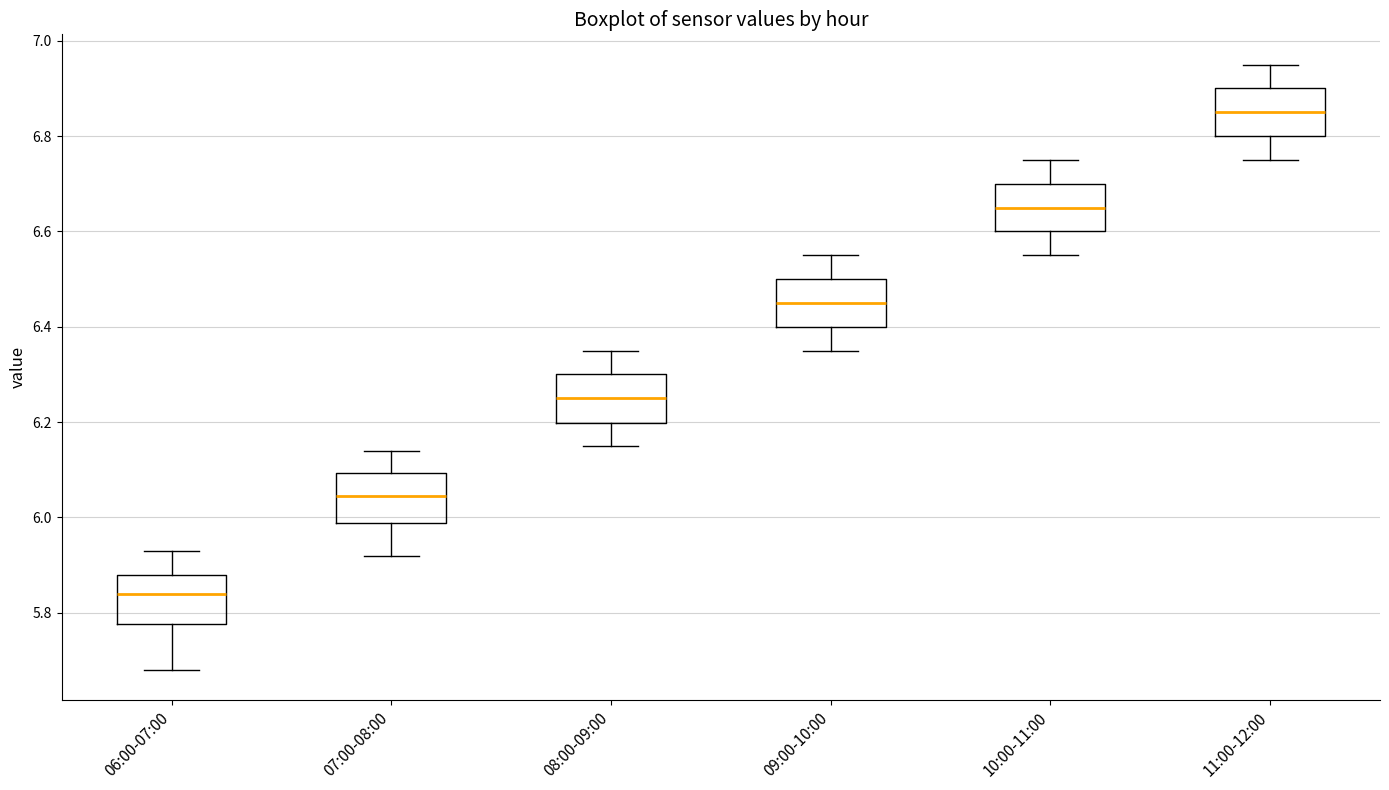

Where does the lower whisker of the box for 07:00-08:00 end on the y-axis? The values are not printed on the chart, so give them approximately, as read against the axis.

5.92